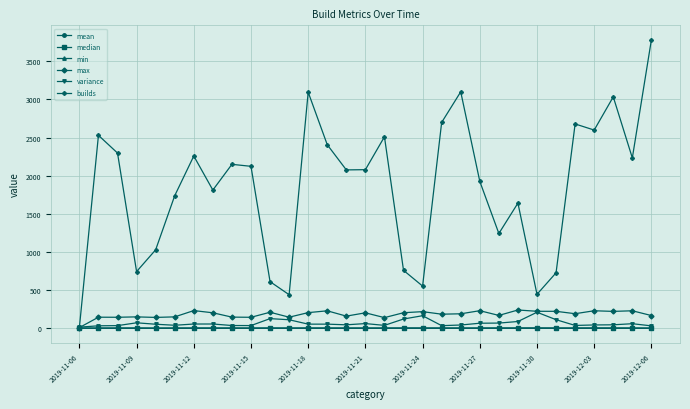

What are all the series names shown in the legend?

mean, median, min, max, variance, builds